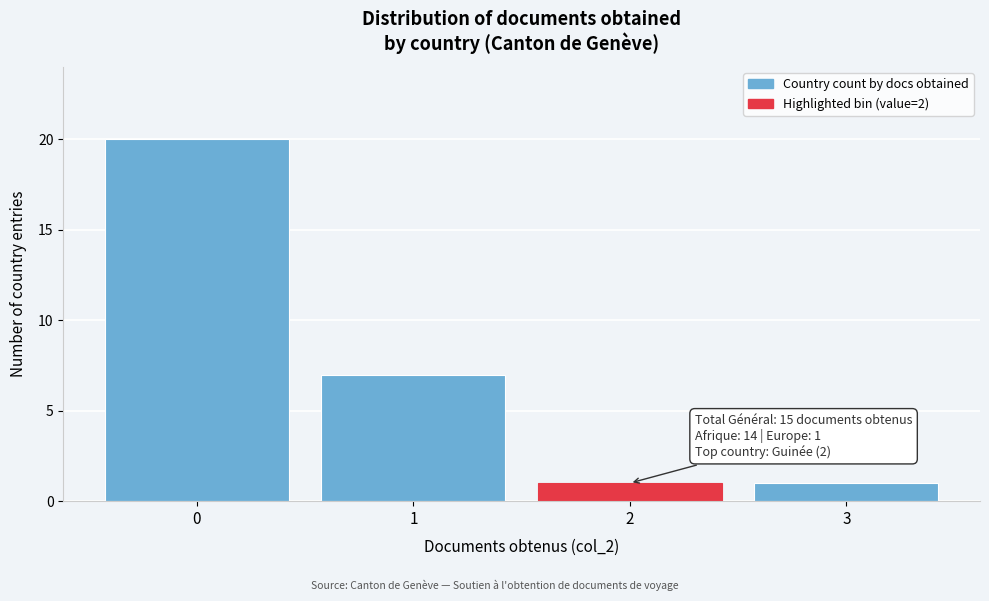

Over which range of the x-axis is the bar tallest?

-0.5 to 0.5